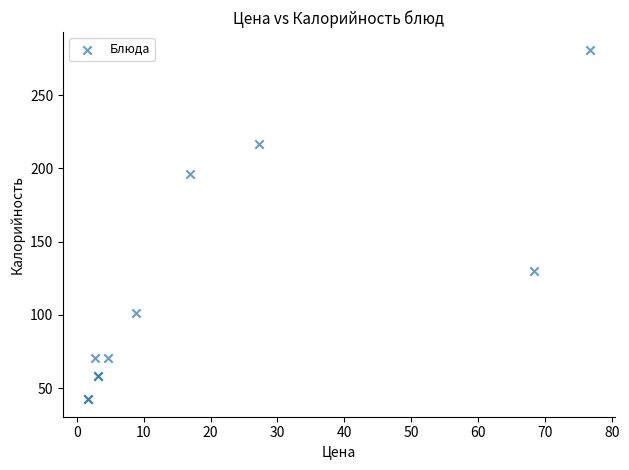

What Y value in the scatter plot is closest to 161?

129.8